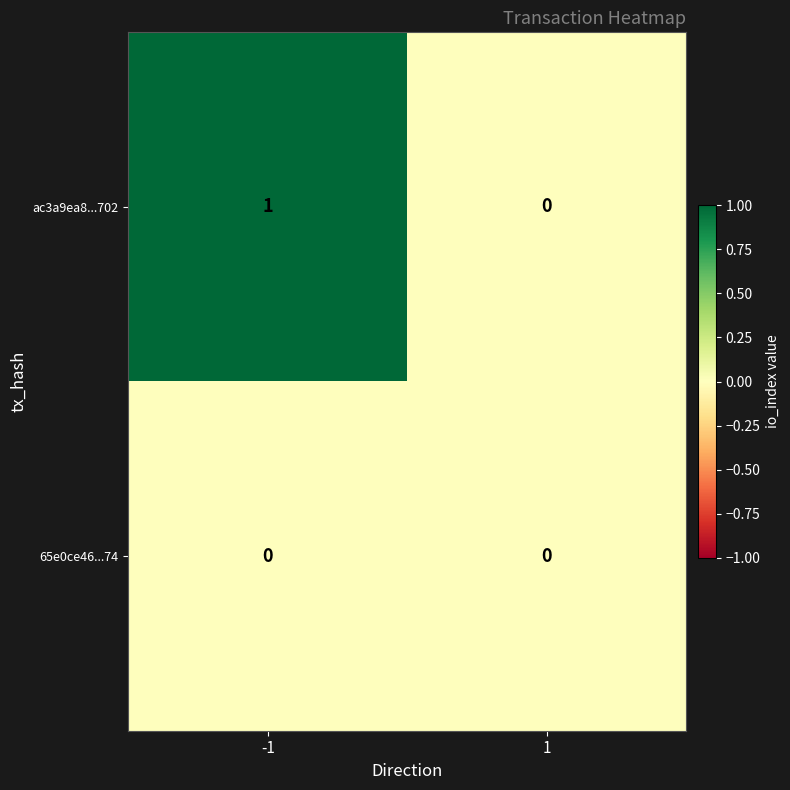

List the series in order of their overall mean, highest first.

ac3a9ea8...702, 65e0ce46...74